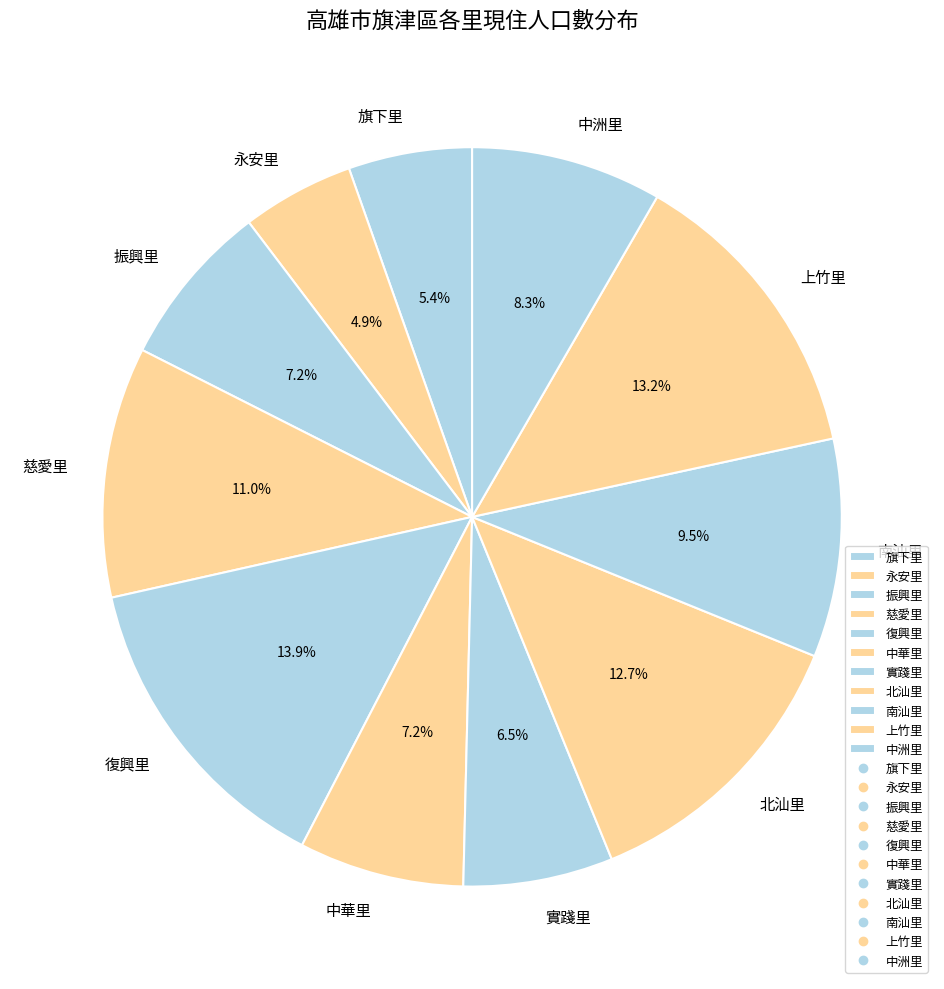

To the nearest percent, what portion does 中洲里 represent?

8%